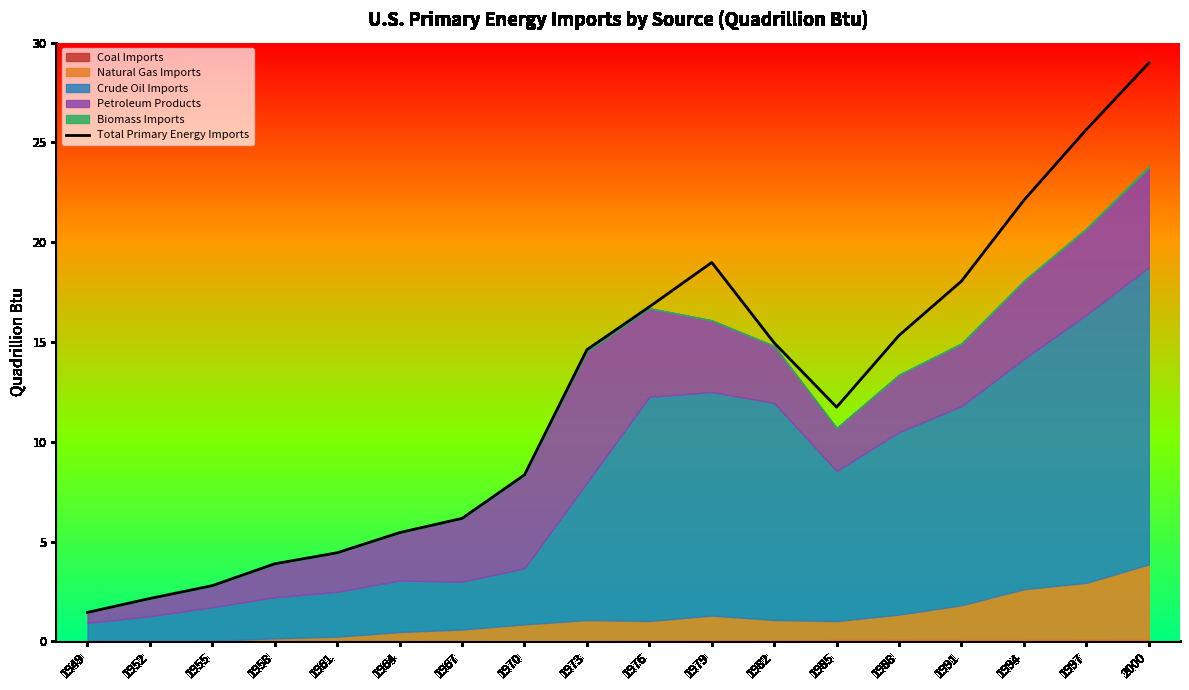

The chart shows a value of 1.4 at 1949. True or false?

True